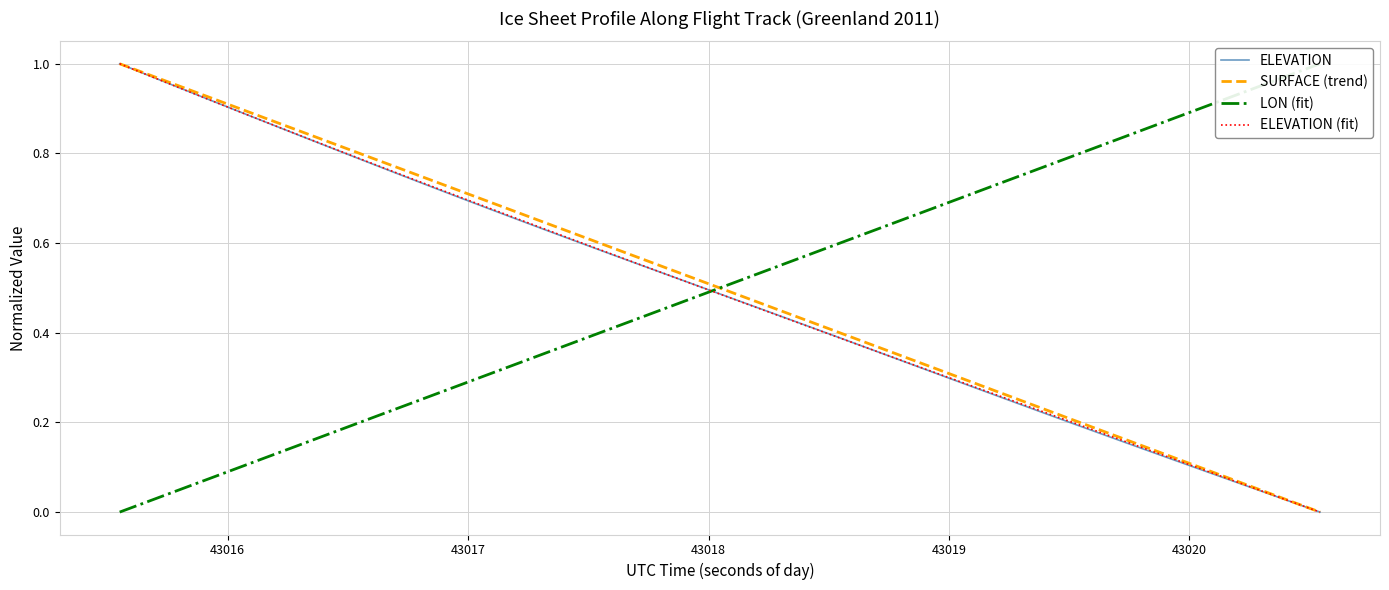

Is it true that SURFACE (trend) equals 1.2 at 9?

False